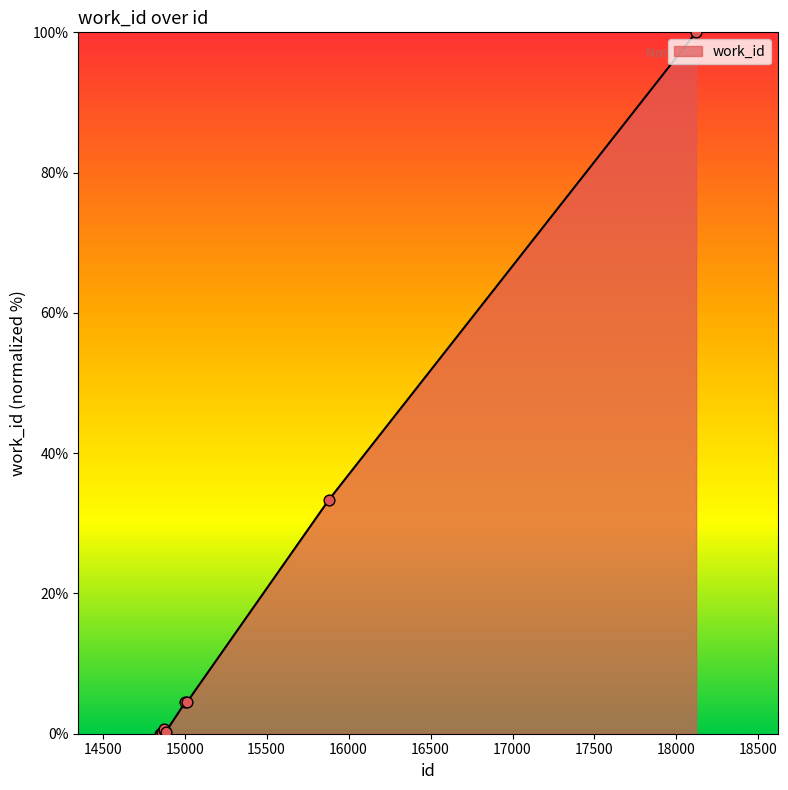

What is the maximum value shown in the chart?

100.0